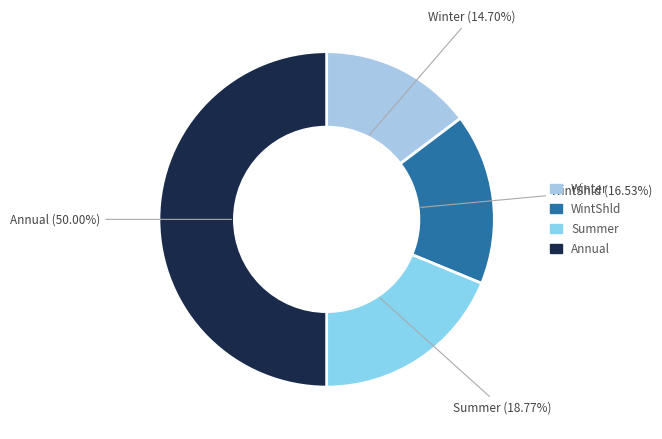

Do WintShld and Winter together represent more than half of the pie?

No